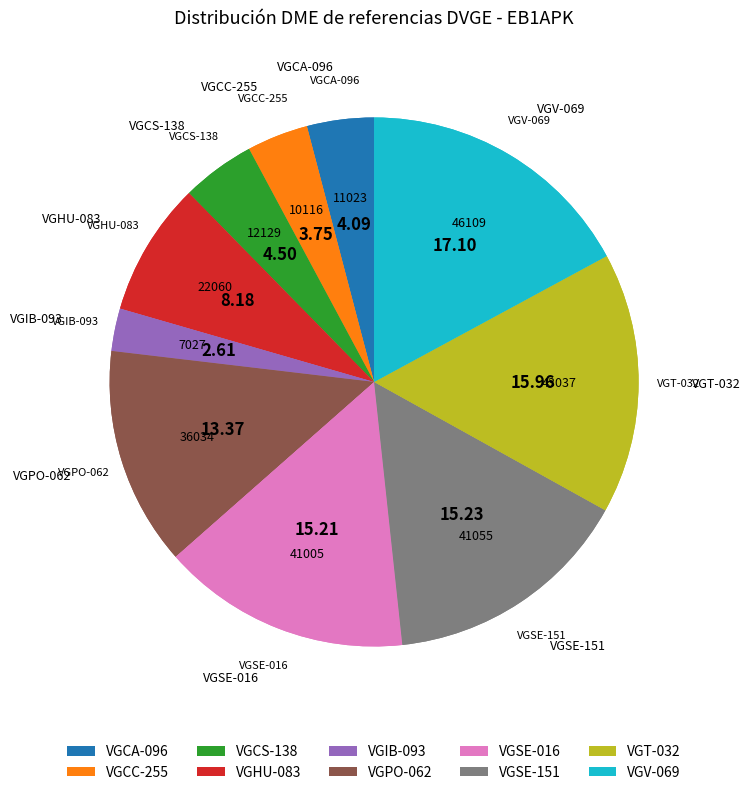

Which slice is the smallest?

VGIB-093